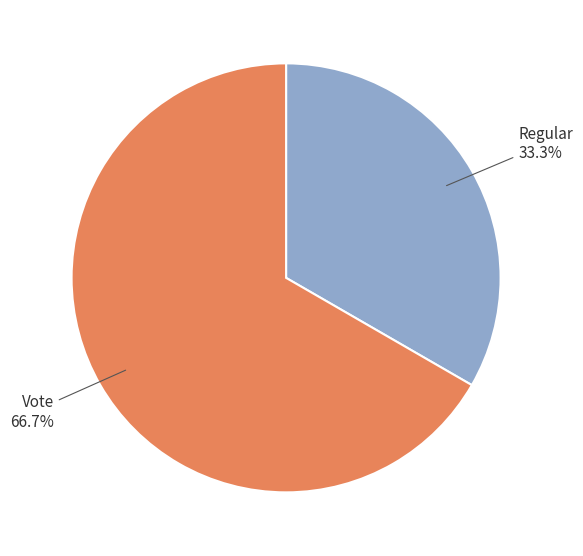

Rank the categories by value from lowest to highest.

Regular, Vote